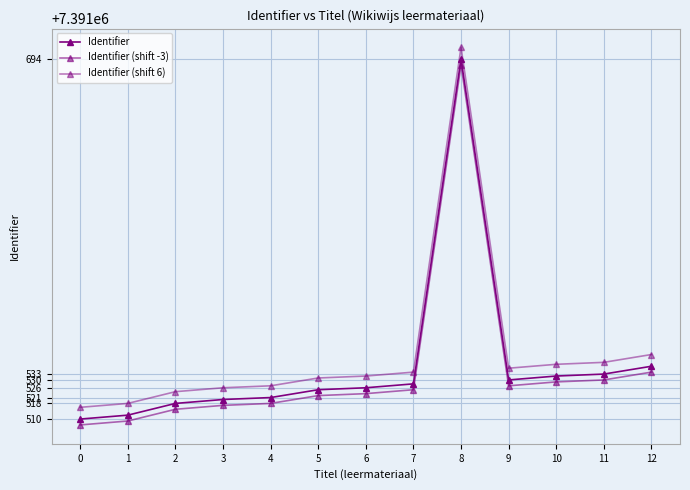

What is the difference between the second highest and minimum values in the Identifier (shift 6) series?

27